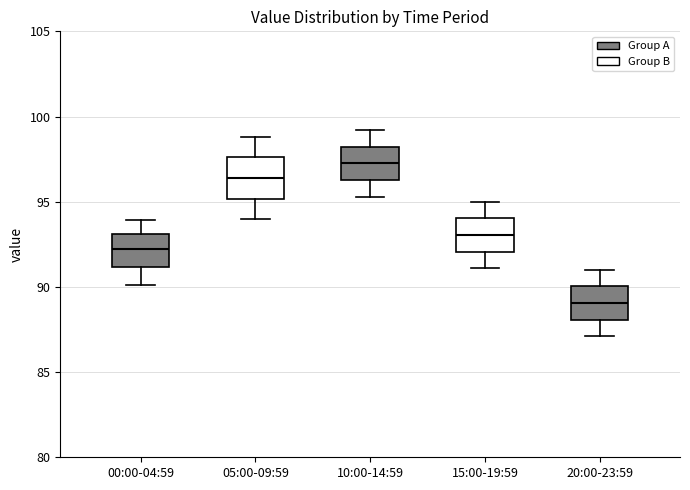

Which box's median line is the highest?

10:00-14:59